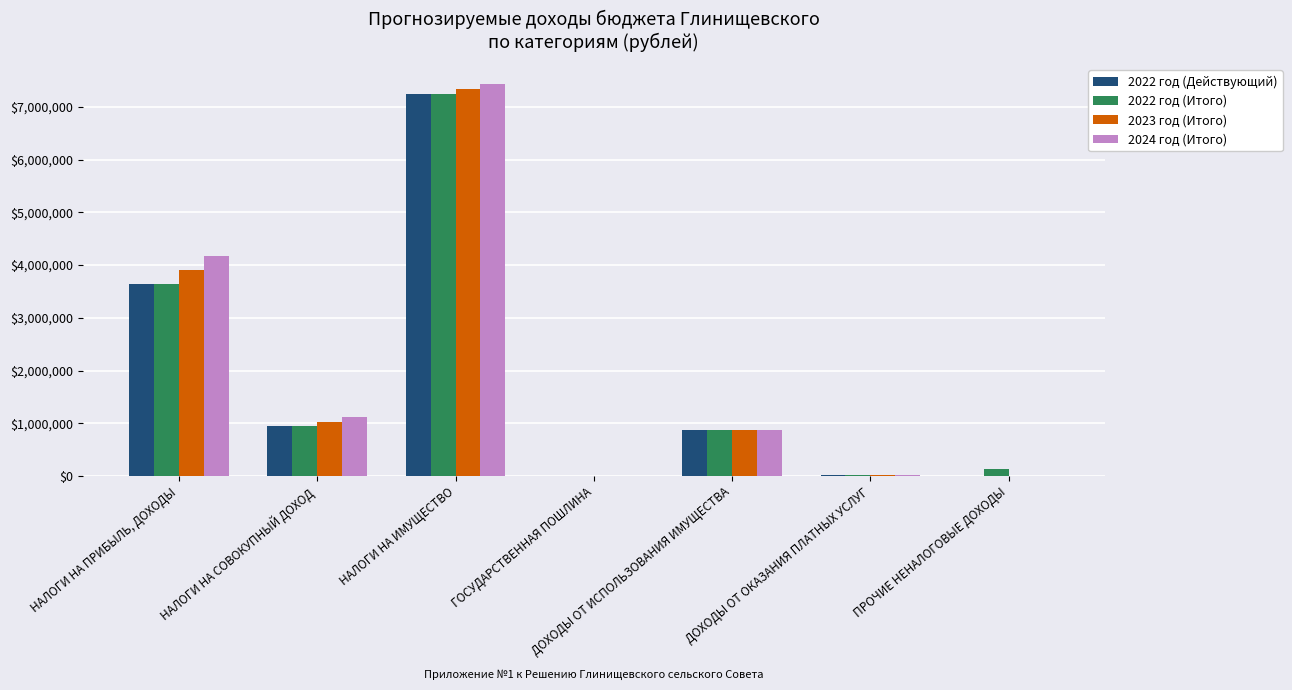

What is the sum of all 2023 год (Итого) values?

13168475.8